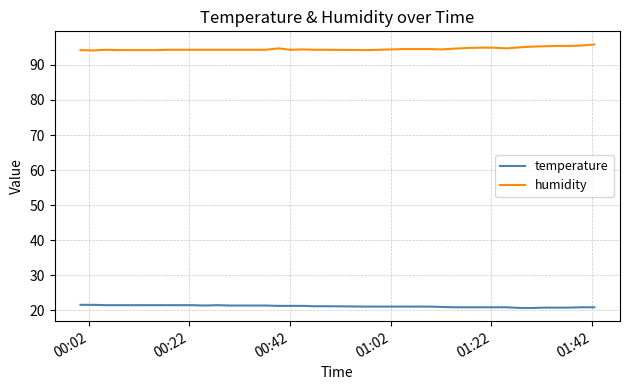

True or false: humidity and temperature intersect in this chart.

False